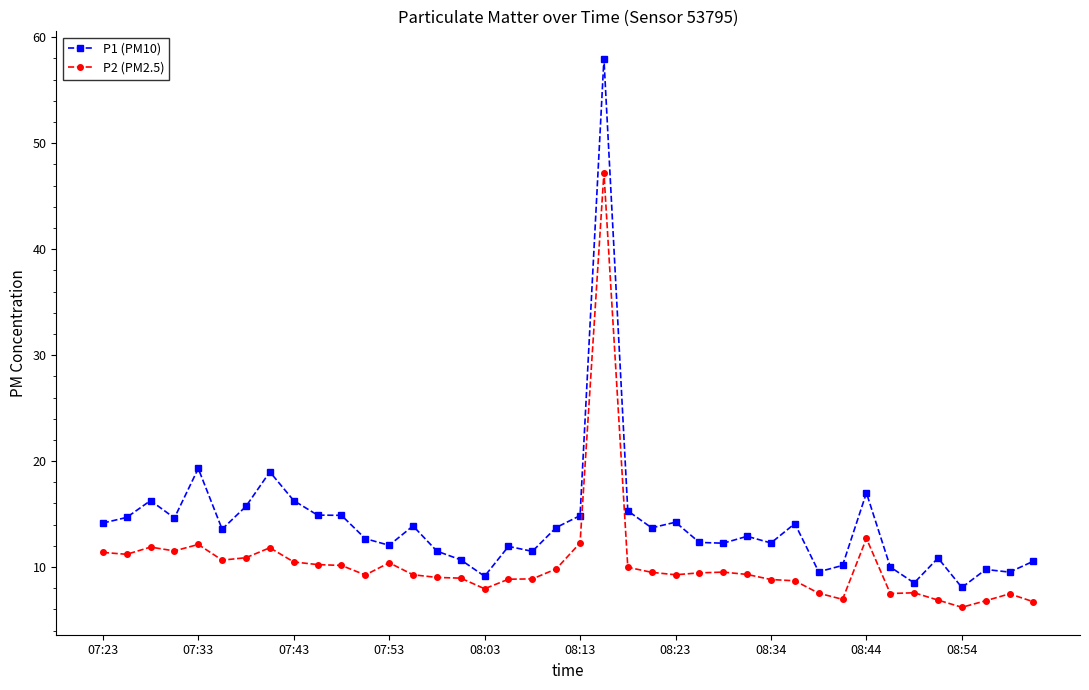

Which series has the largest range (max minus min)?

P1 (PM10)